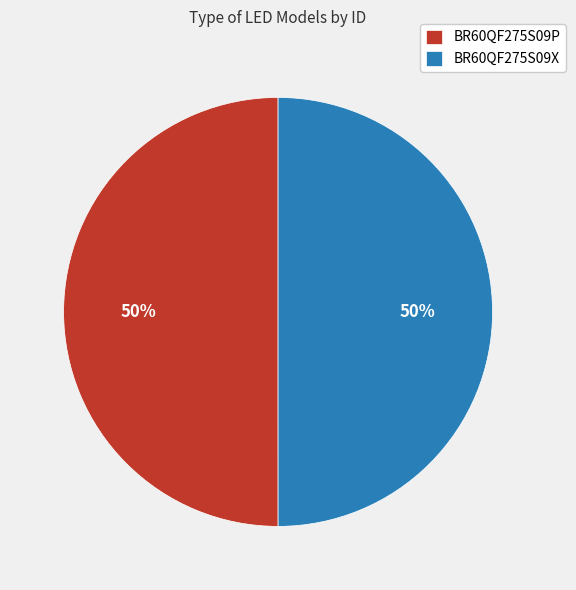

True or false: BR60QF275S09P accounts for 50% of the total.

True